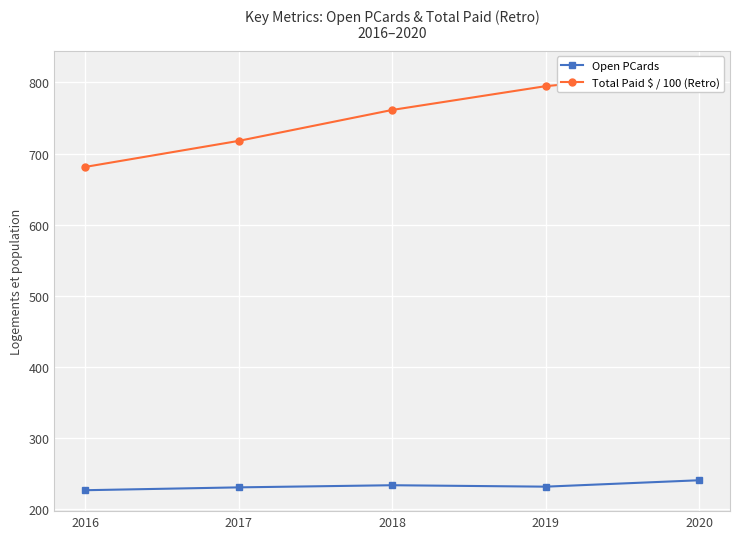

What are all the series names shown in the legend?

Open PCards, Total Paid $ / 100 (Retro)